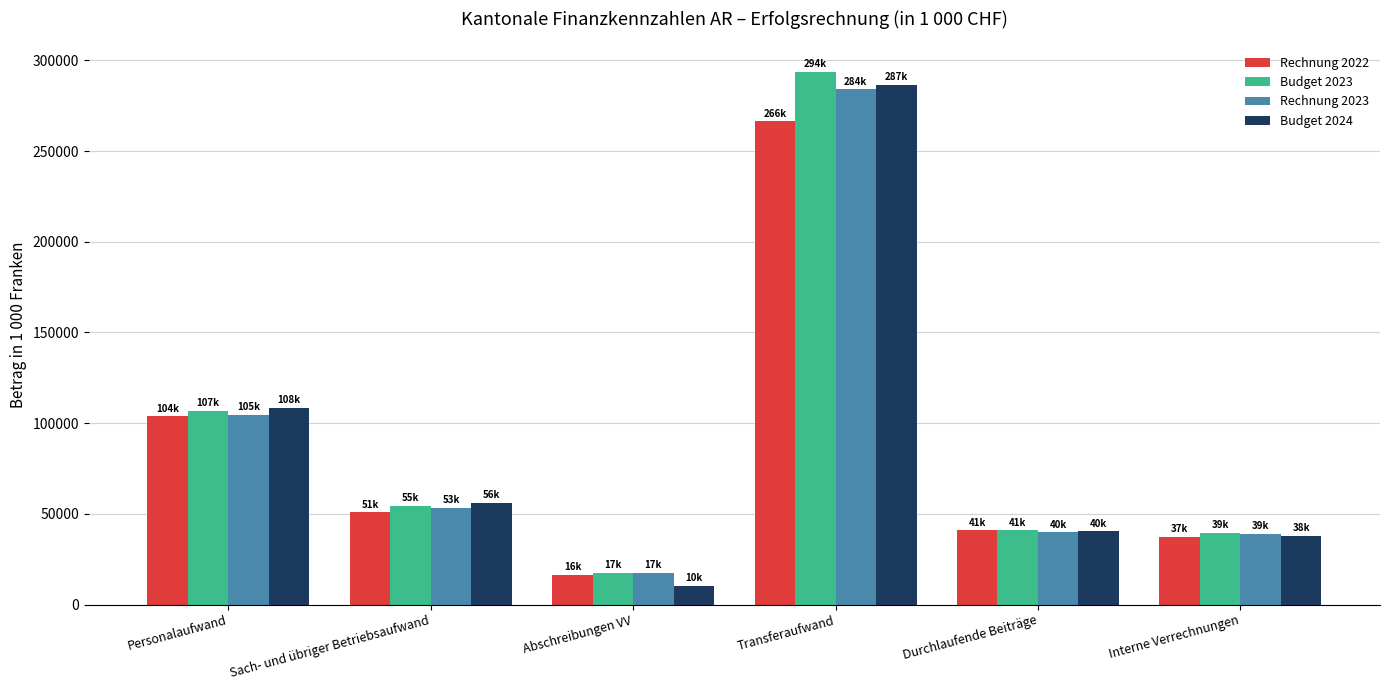

How many bars are there in each group?

4